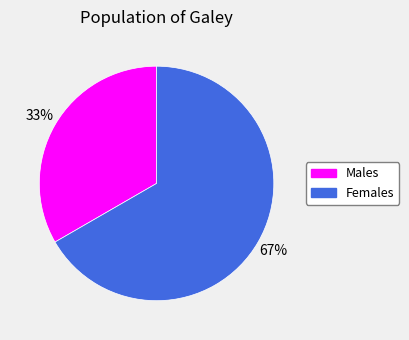

To the nearest percent, what is the average slice percentage?

50%